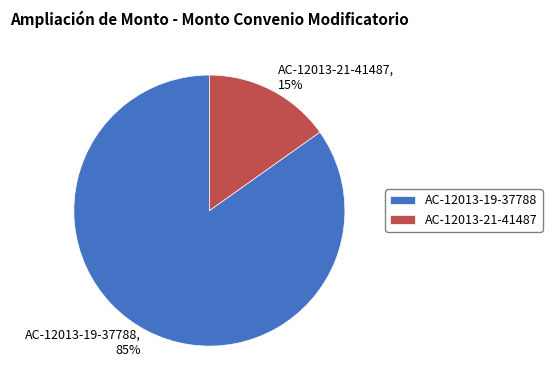

Which category has the smallest portion of the pie?

AC-12013-21-41487